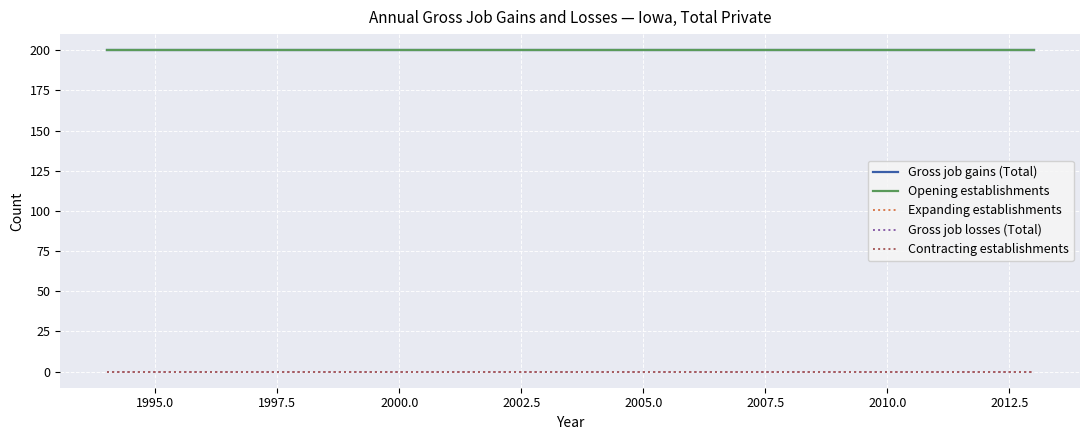

What are all the series names shown in the legend?

Gross job gains (Total), Opening establishments, Expanding establishments, Gross job losses (Total), Contracting establishments